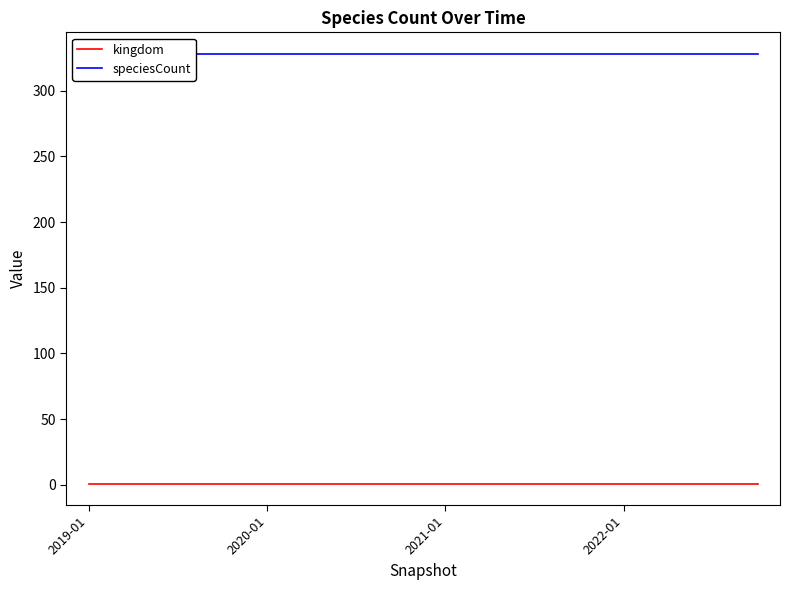

True or false: kingdom has a value of 1 at 14.

False